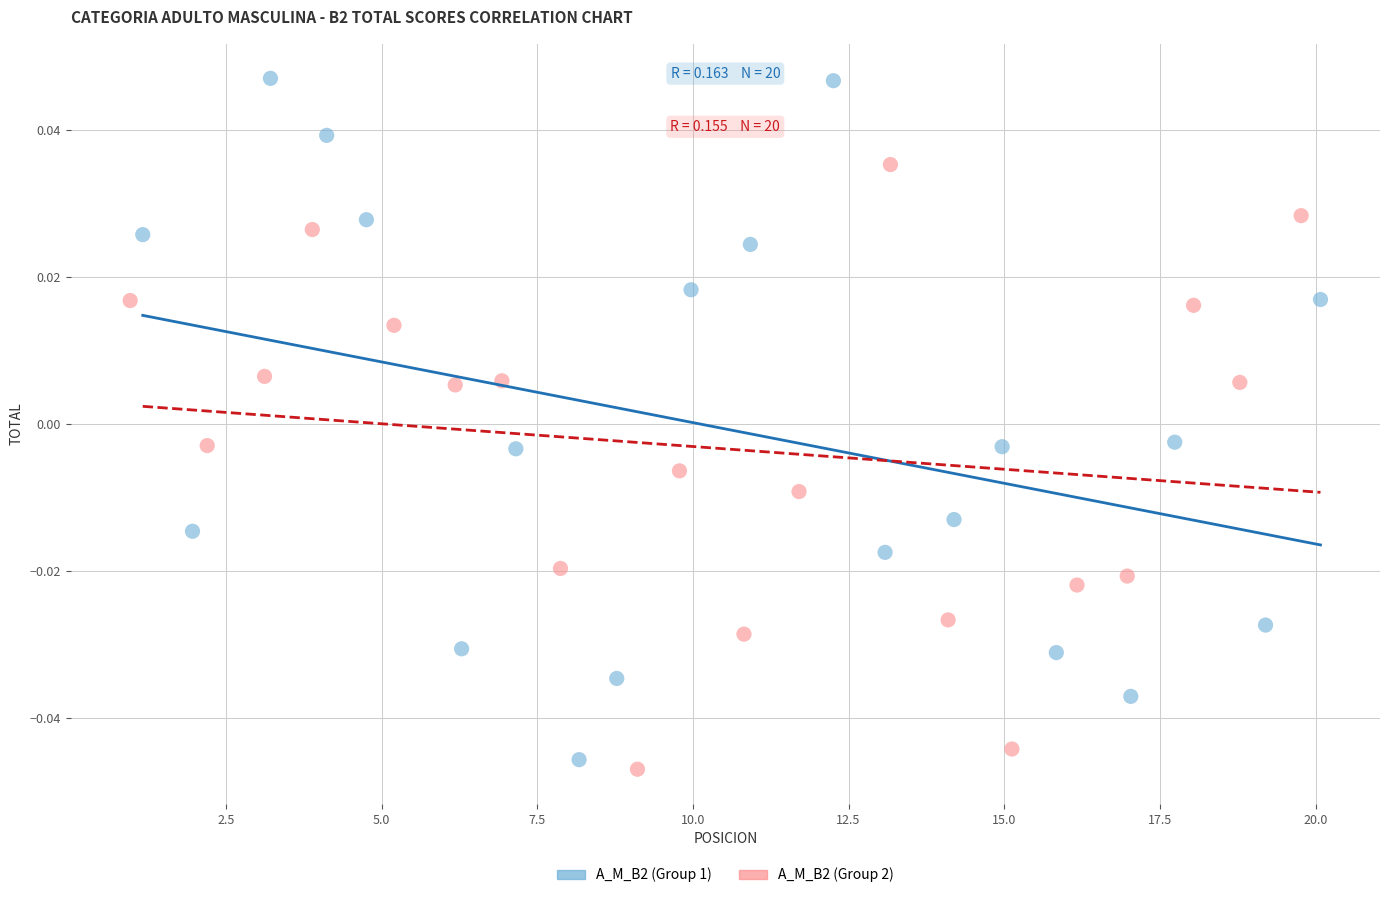

Which series has the largest Y range (max minus min)?

A_M_B2 (Group 1)